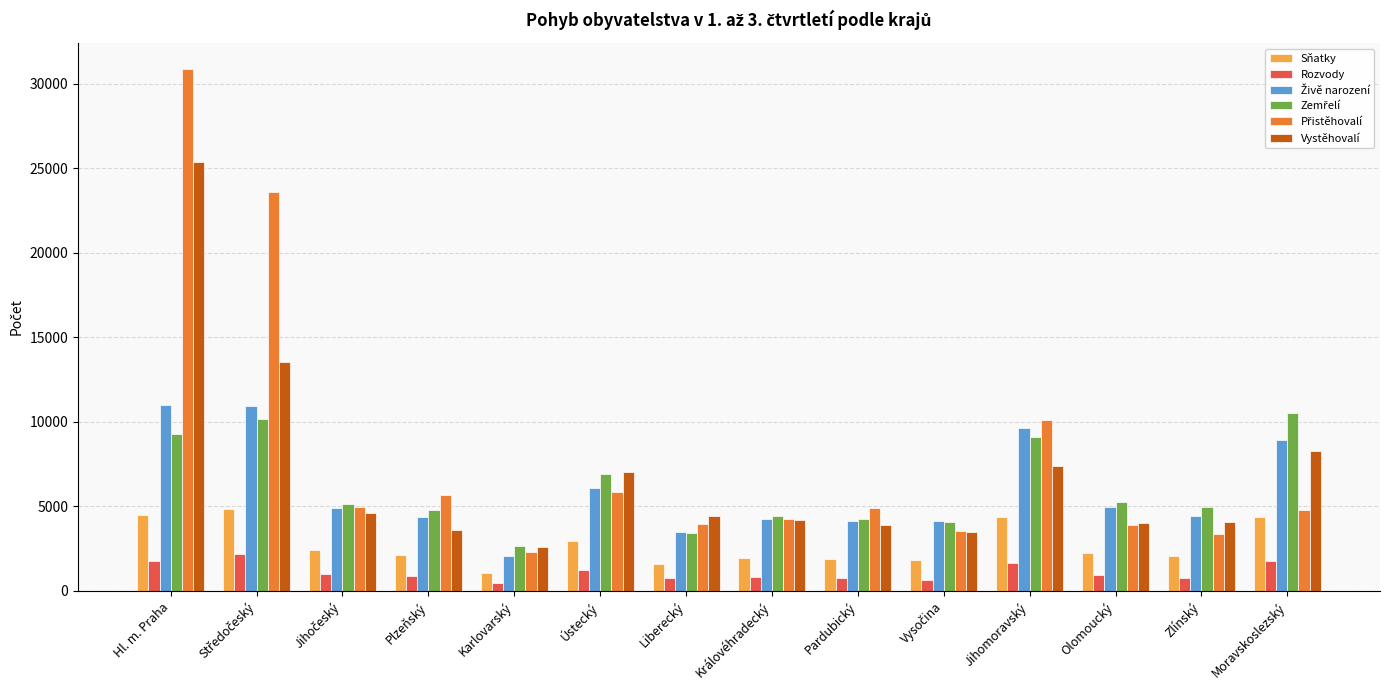

At which category is the sum across all series the highest?

Hl. m. Praha